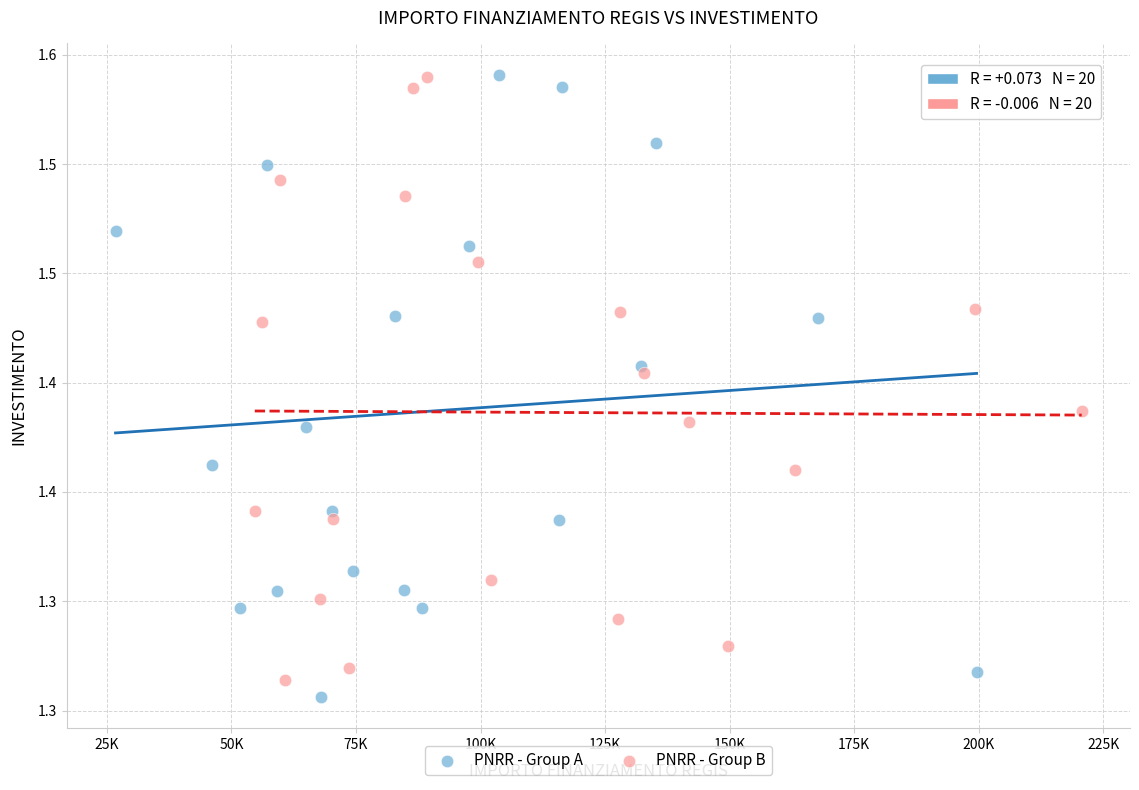

Which series contains the lowest Y value?

PNRR - Group A